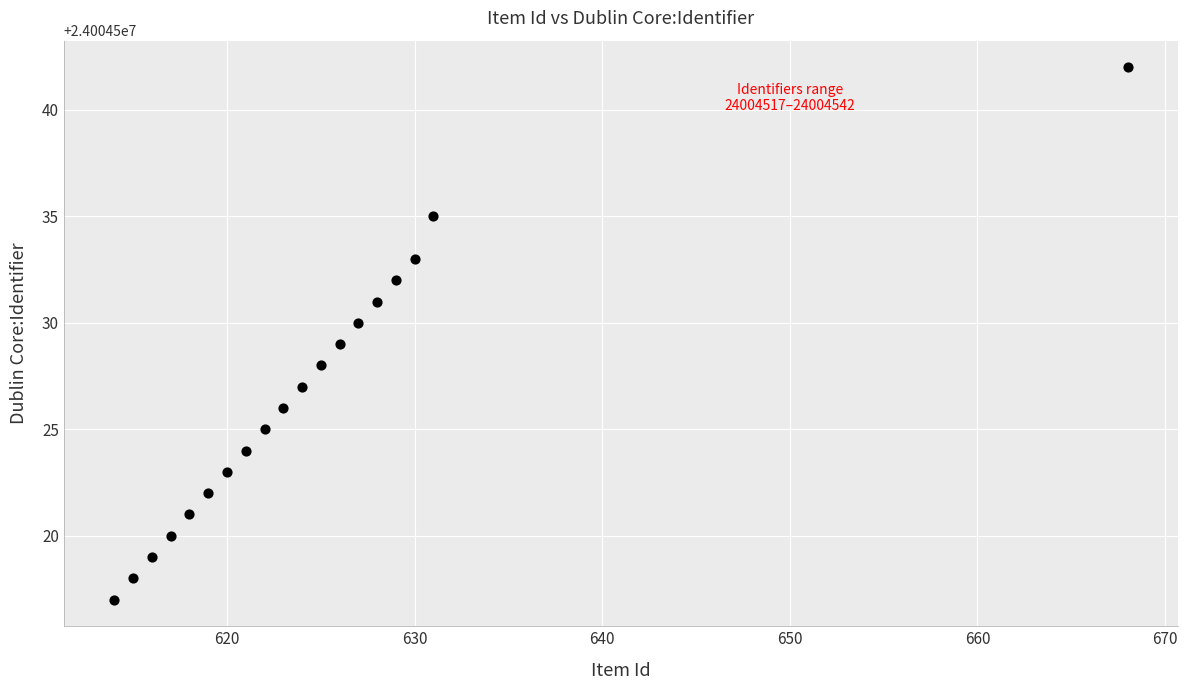

What is the range of Y values (max minus min)?

25